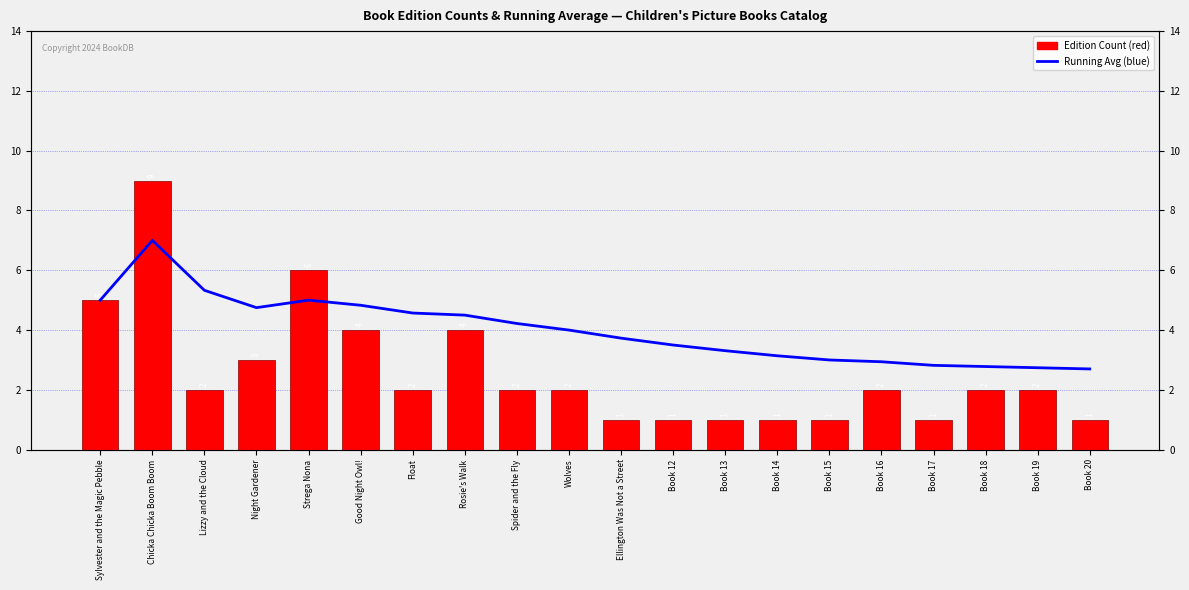

How many groups of bars are there?

20